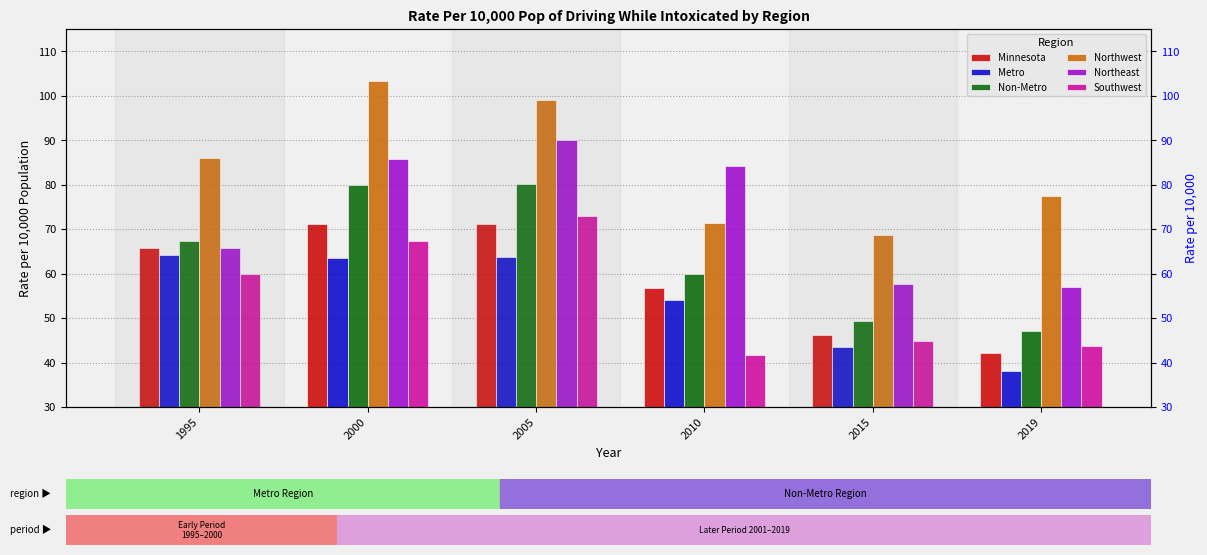

Reading right to left, extract all data points from this chart.

Minnesota: 42.1	46.1	56.8	71.2	71.2	65.7
Metro: 38.2	43.5	54.0	63.7	63.6	64.1
Non-Metro: 47.0	49.3	60.0	80.1	79.9	67.4
Northwest: 77.5	68.6	71.4	99.1	103.3	86.0
Northeast: 56.9	57.7	84.3	90.0	85.8	65.8
Southwest: 43.7	44.9	41.7	72.9	67.3	59.8